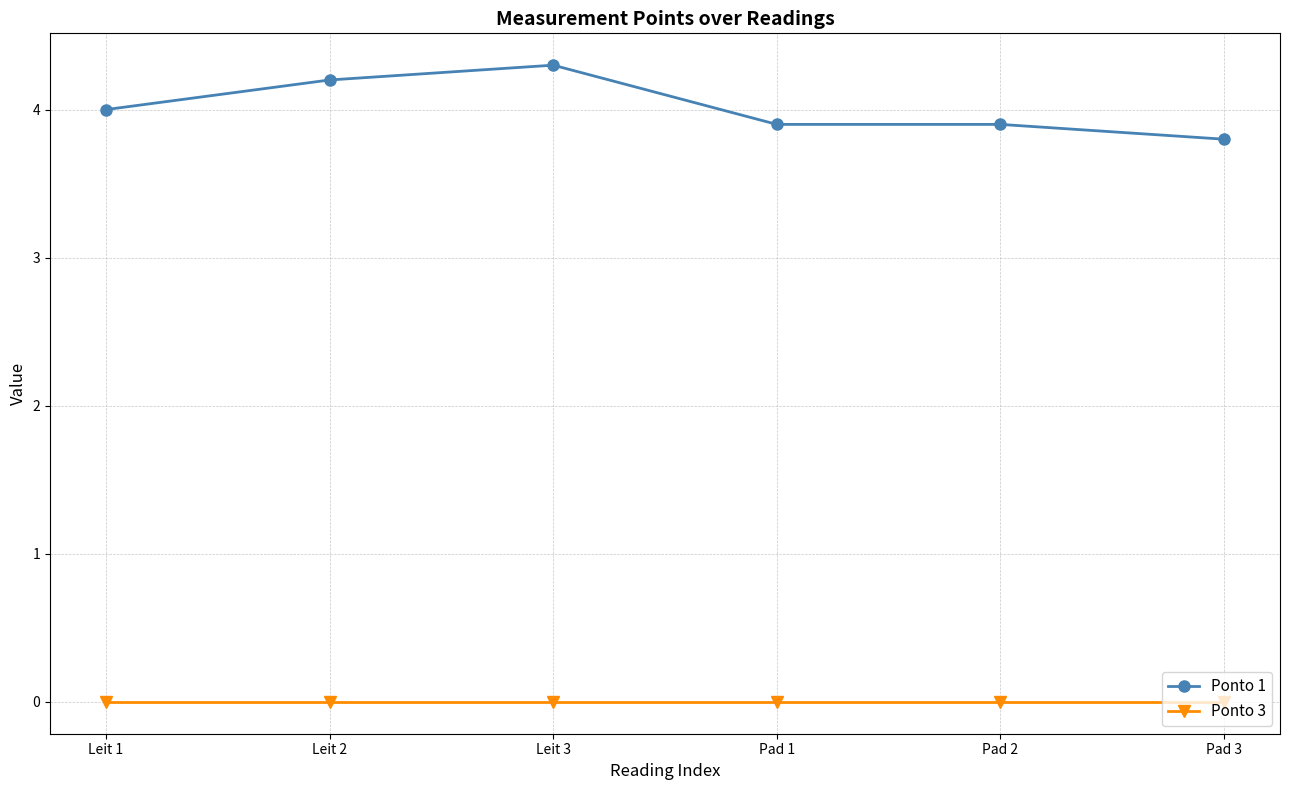

What is the label of the 6th point from the left?

Pad 3